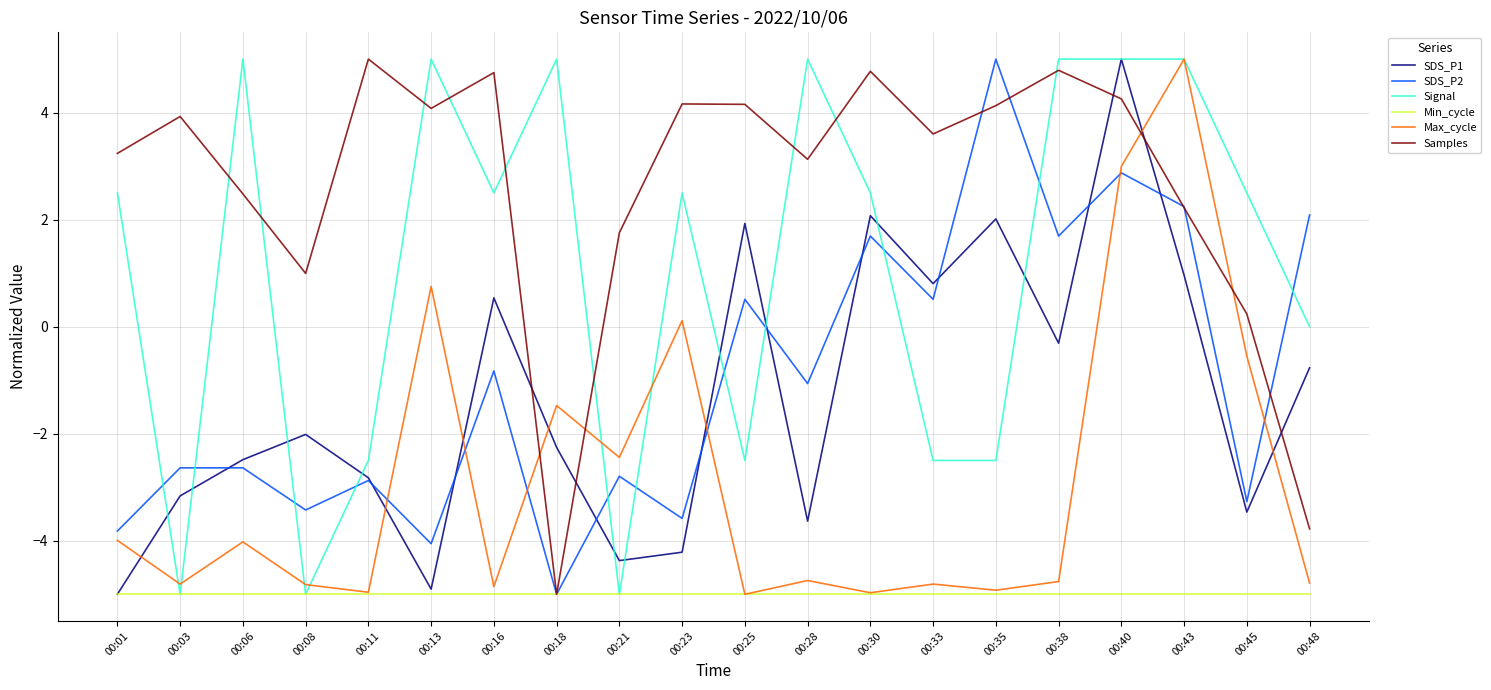

After their last crossing, which series has the higher values: SDS_P1 or SDS_P2?

SDS_P2